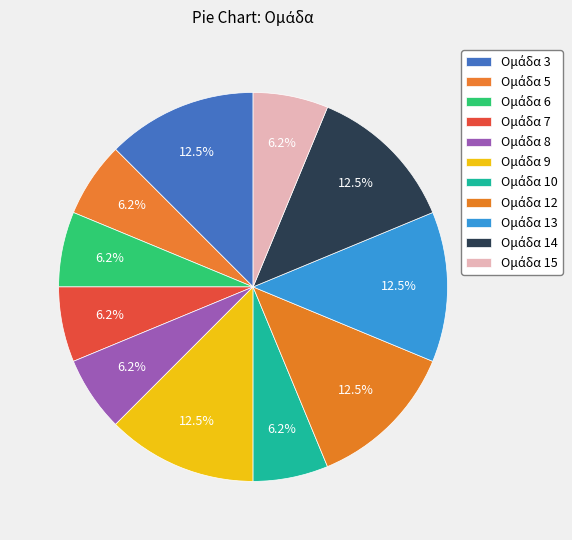

To the nearest percent, what is the combined percentage of Ομάδα 5 and Ομάδα 9?

19%